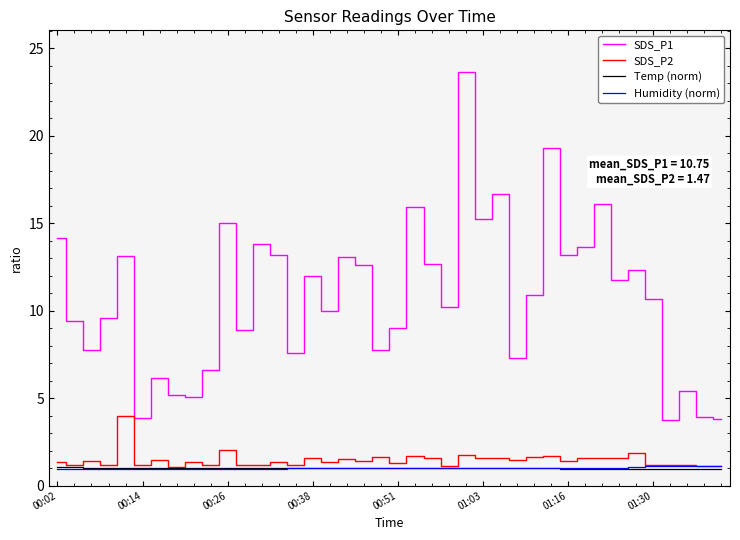

What is the lowest value of the Temp (norm) series?

0.9